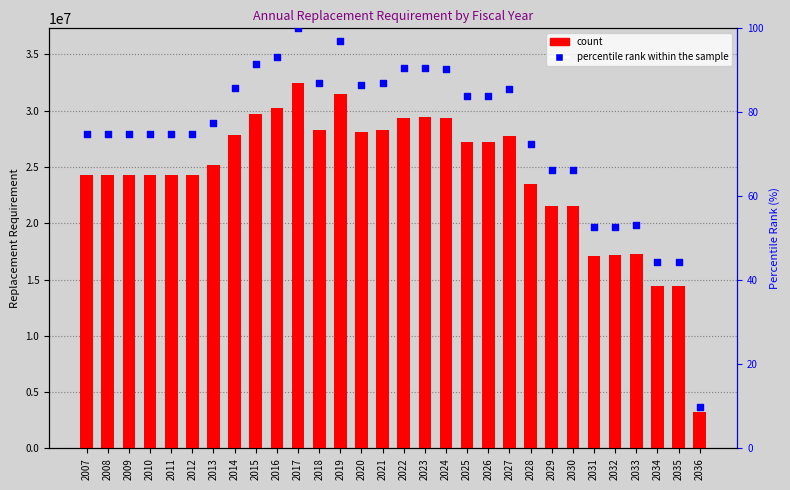

At how many categories does at least one series exceed 29893734?

3